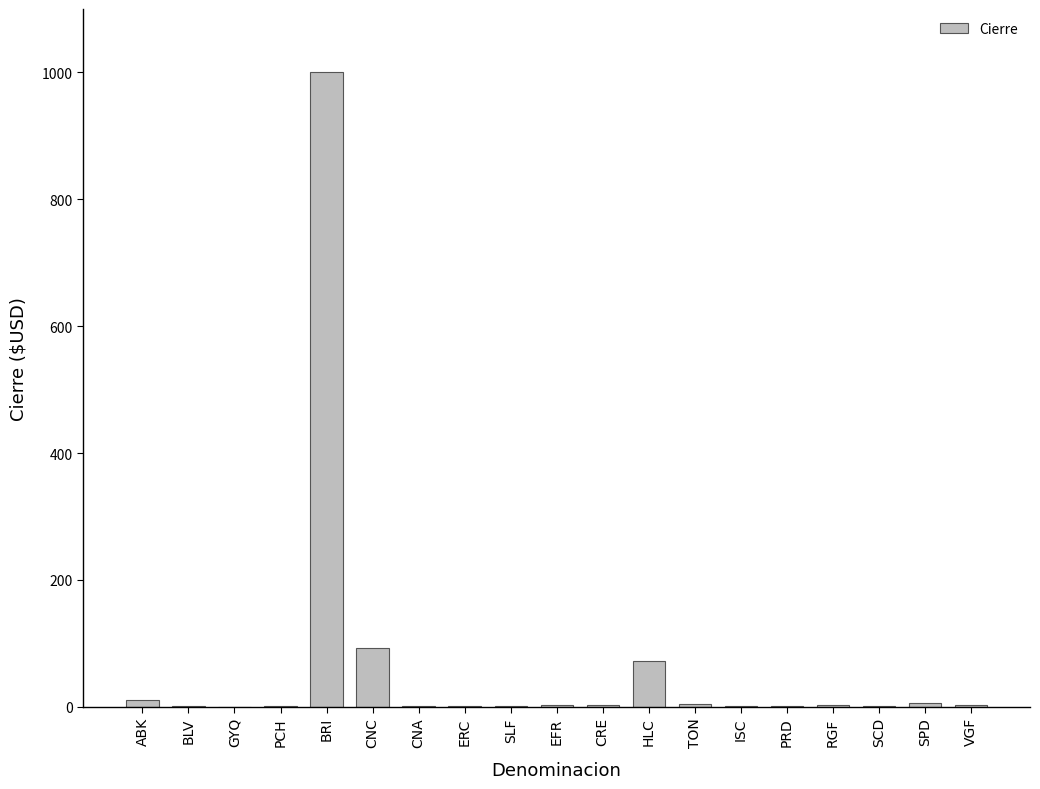

What is the maximum value shown in the chart?

1000.0